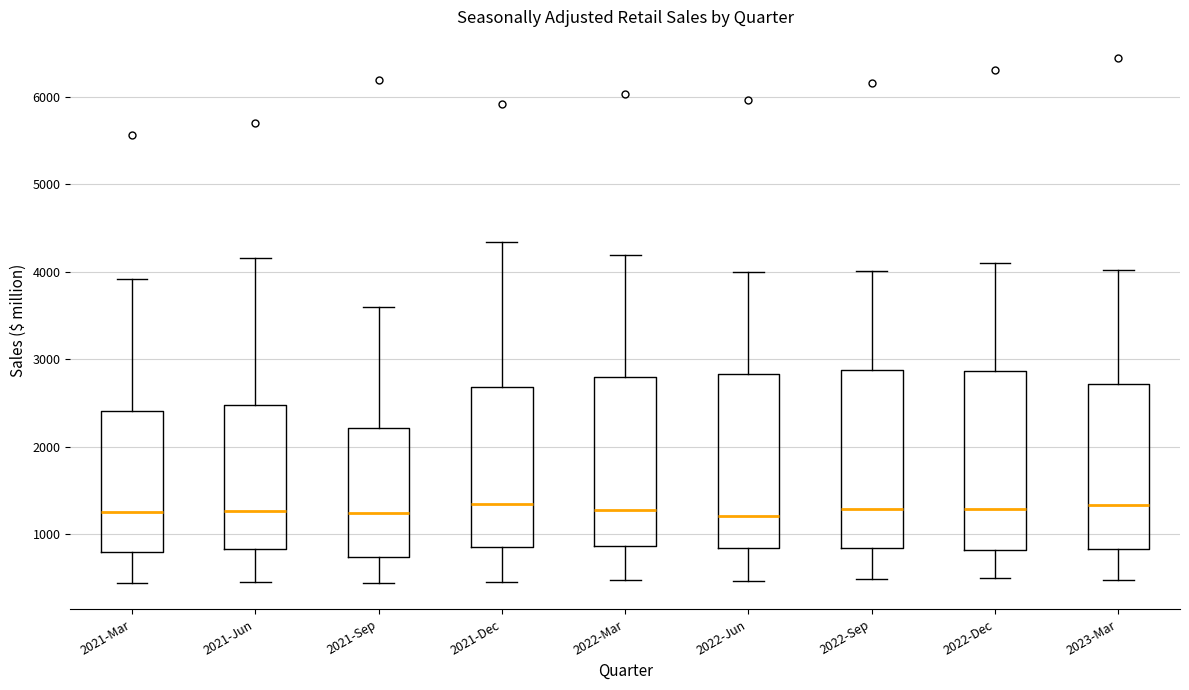

Where is the lower edge of the box for 2021-Jun on the y-axis? The values are not printed on the chart, so give them approximately, as read against the axis.

800